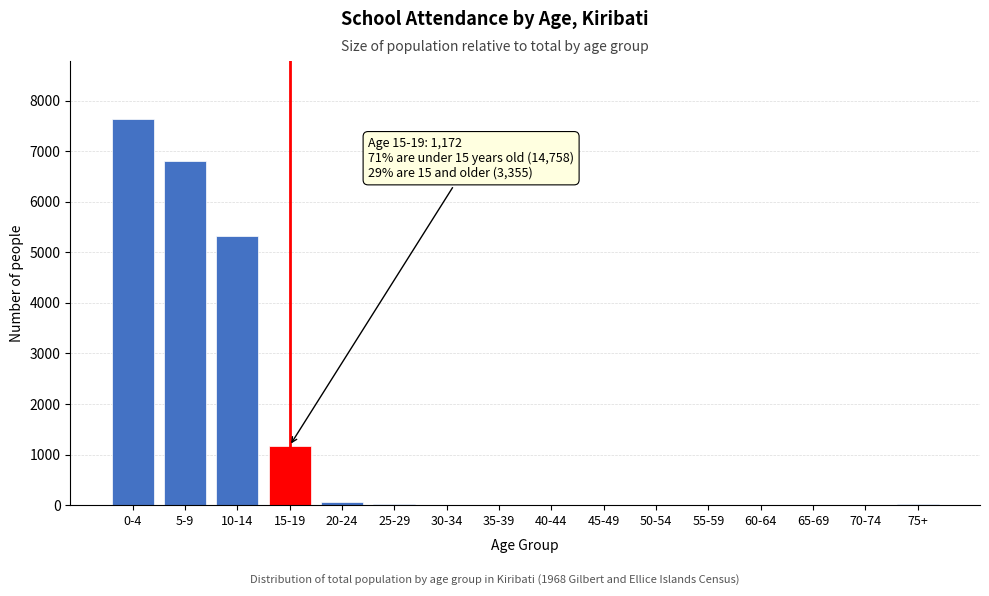

At which label is the value closest to 3818?

10-14